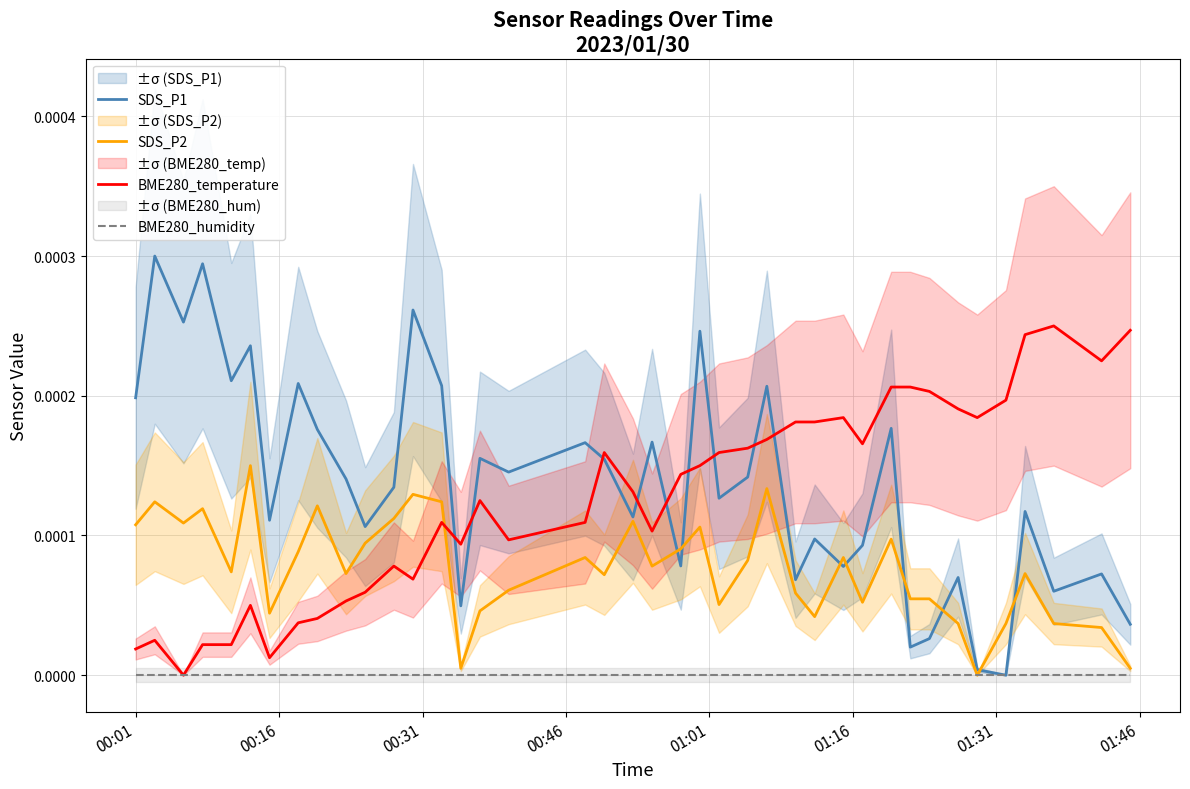

Reading left to right, extract all data points from this chart.

SDS_P1: 0.0	0.0	0.0	0.0	0.0	0.0	0.0	0.0	0.0	0.0	0.0	0.0	0.0	0.0	0.0	0.0	0.0	0.0	0.0	0.0	0.0	0.0	0.0	0.0	0.0	0.0	0.0	0.0	0.0	0.0	0.0	0.0	0.0	0.0	0.0	0.0	0.0	0.0	0.0	0.0
SDS_P2: 0.0	0.0	0.0	0.0	0.0	0.0	0.0	0.0	0.0	0.0	0.0	0.0	0.0	0.0	0.0	0.0	0.0	0.0	0.0	0.0	0.0	0.0	0.0	0.0	0.0	0.0	0.0	0.0	0.0	0.0	0.0	0.0	0.0	0.0	0.0	0.0	0.0	0.0	0.0	0.0
BME280_temperature: 0.0	0.0	0.0	0.0	0.0	0.0	0.0	0.0	0.0	0.0	0.0	0.0	0.0	0.0	0.0	0.0	0.0	0.0	0.0	0.0	0.0	0.0	0.0	0.0	0.0	0.0	0.0	0.0	0.0	0.0	0.0	0.0	0.0	0.0	0.0	0.0	0.0	0.0	0.0	0.0
BME280_humidity: 0.0	0.0	0.0	0.0	0.0	0.0	0.0	0.0	0.0	0.0	0.0	0.0	0.0	0.0	0.0	0.0	0.0	0.0	0.0	0.0	0.0	0.0	0.0	0.0	0.0	0.0	0.0	0.0	0.0	0.0	0.0	0.0	0.0	0.0	0.0	0.0	0.0	0.0	0.0	0.0